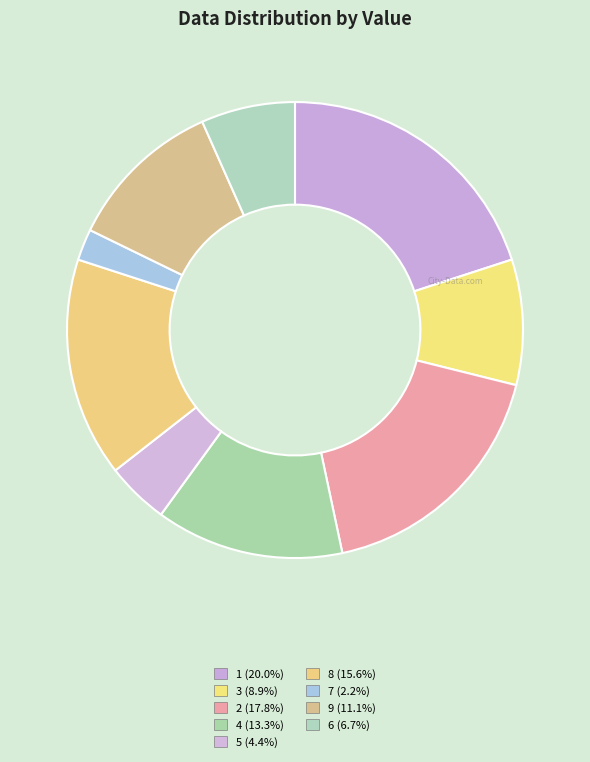

Count the number of slices in the pie.

9